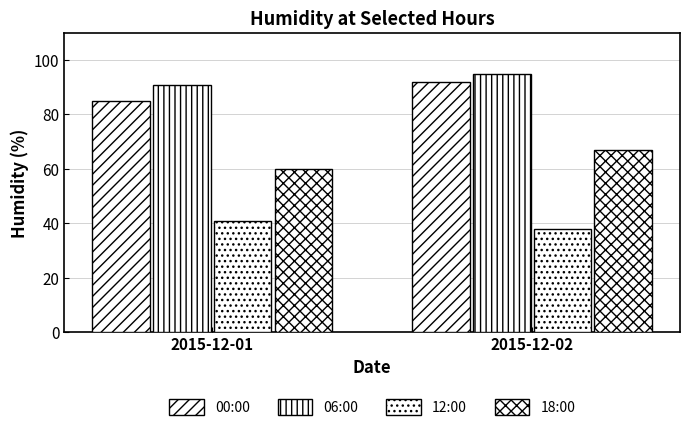

How many values in the 06:00 series are below 95?

1